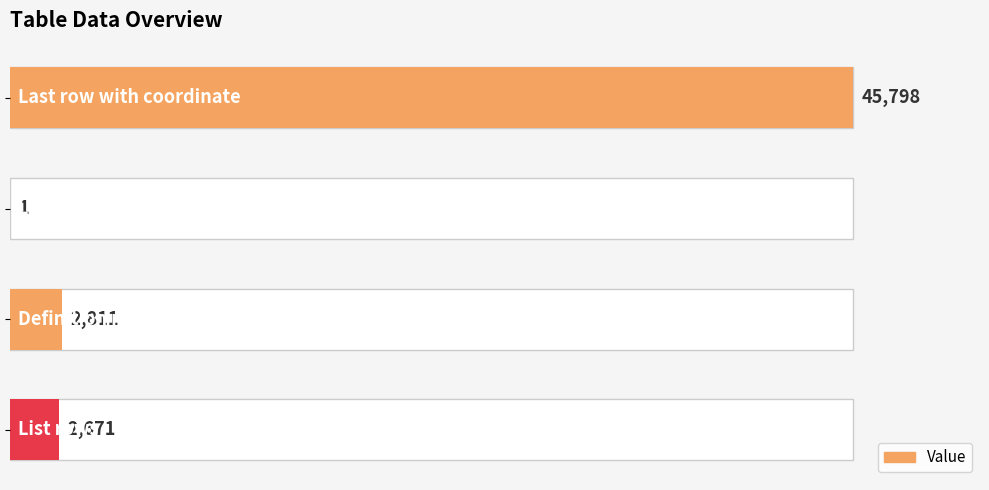

Reading left to right, extract all data points from this chart.

0=100.0	1=0.0	2=6.1	3=5.8